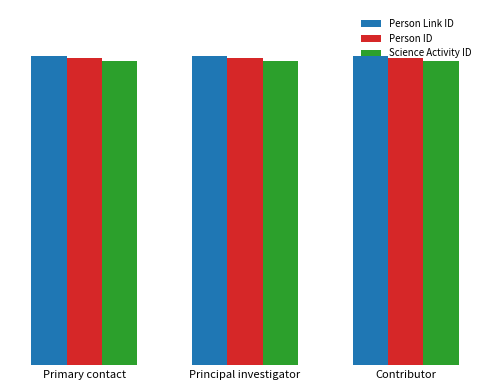

What are all the series names shown in the legend?

Person Link ID, Person ID, Science Activity ID